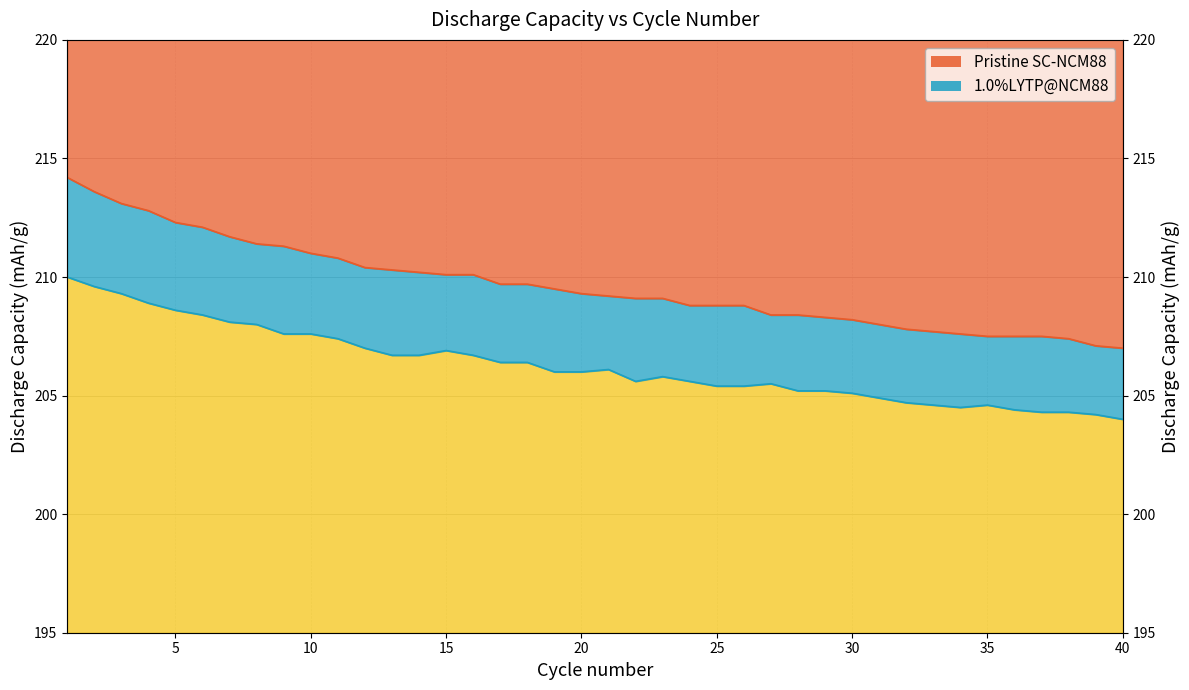

What is the spread (max minus min) of values at 38?

3.1